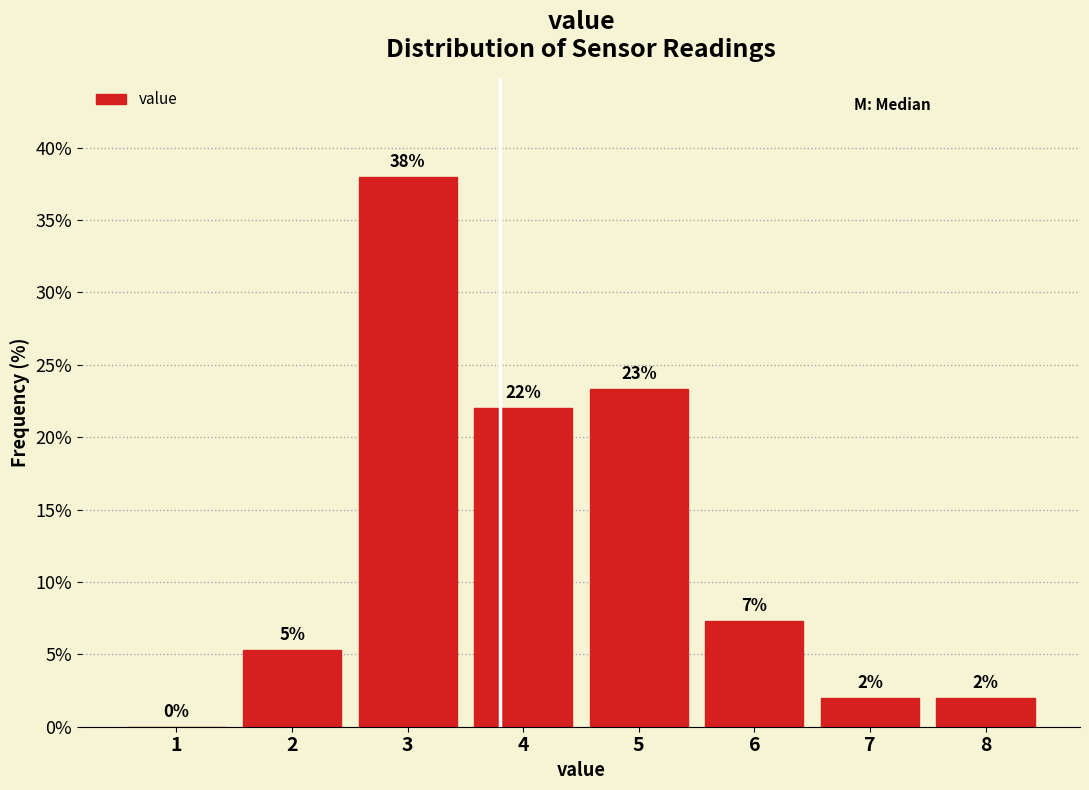

What is the approximate value at 4?

22.0